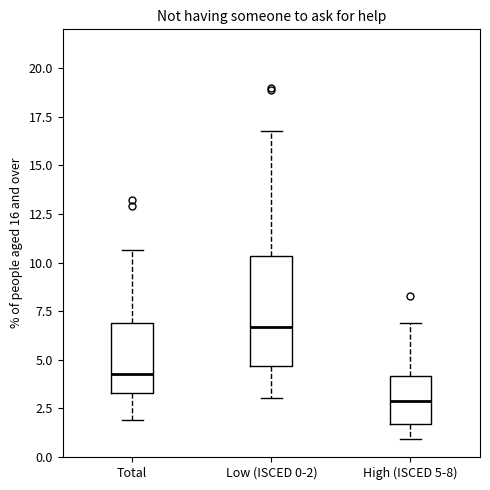

Which box has the lowest median line?

High (ISCED 5-8)